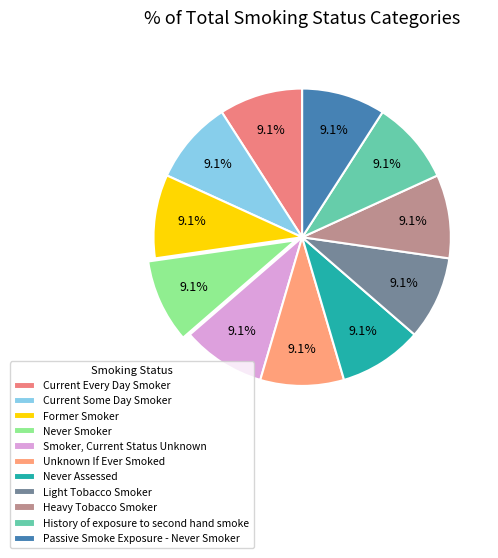

Is Never Assessed the majority of the pie?

No